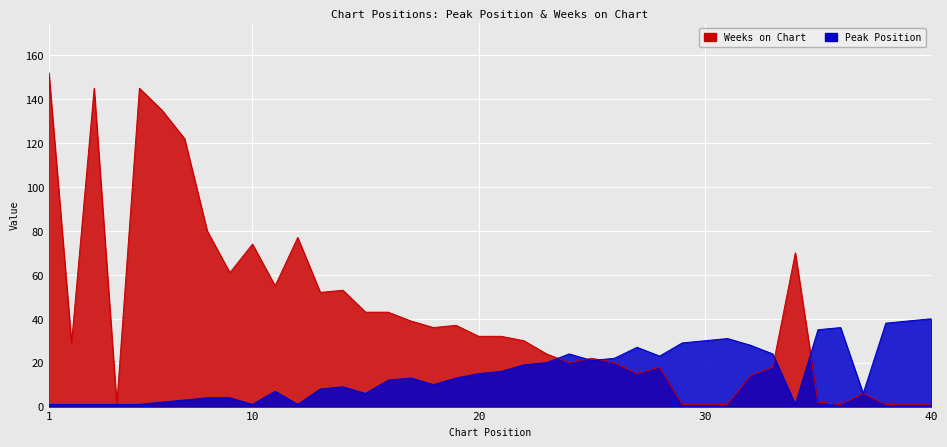

List the series in order of their peak value, highest first.

Weeks on Chart, Peak Position